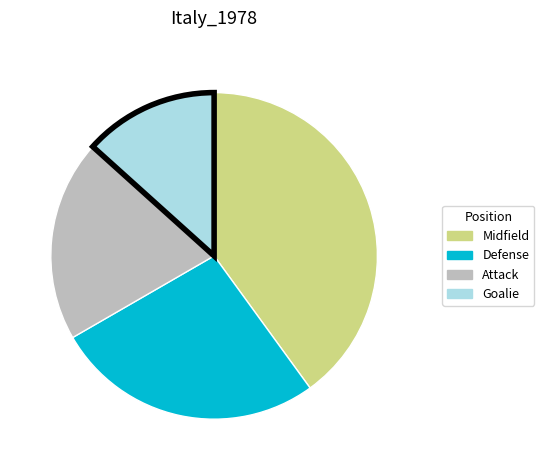

True or false: Attack accounts for 7% of the total.

False